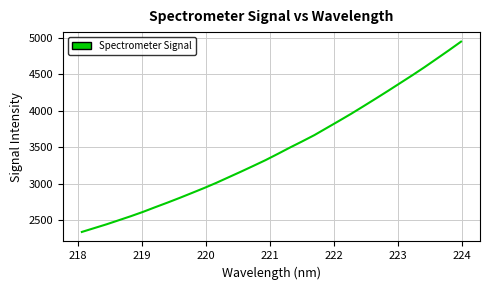

What is the smallest value displayed?

2342.5